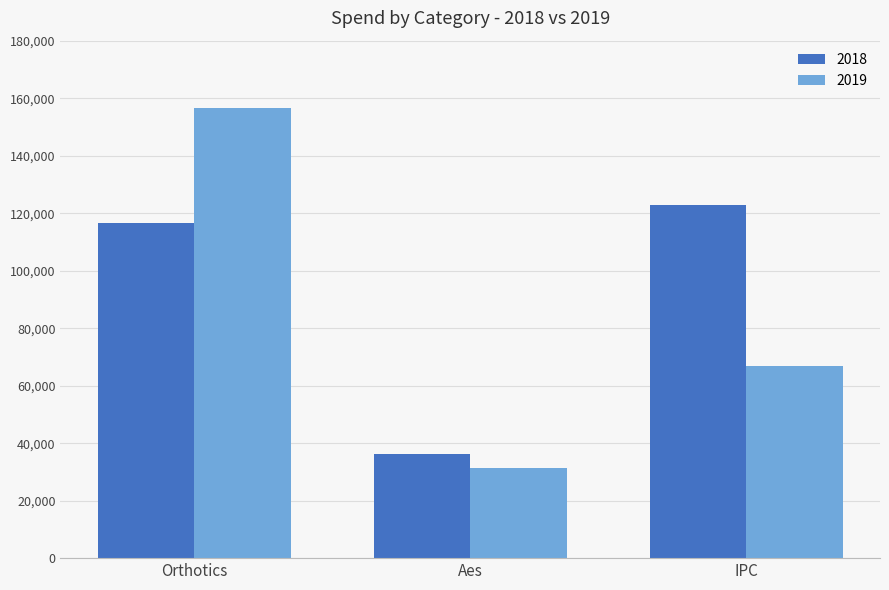

What is the difference between the highest and lowest values at Orthotics?

40029.4